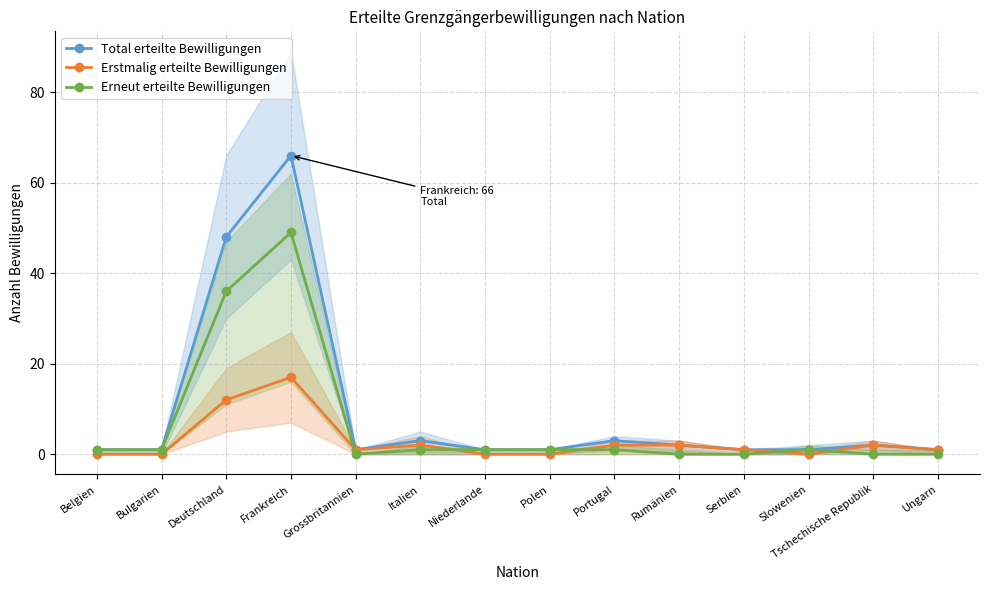

What are all the series names shown in the legend?

Total erteilte Bewilligungen, Erstmalig erteilte Bewilligungen, Erneut erteilte Bewilligungen